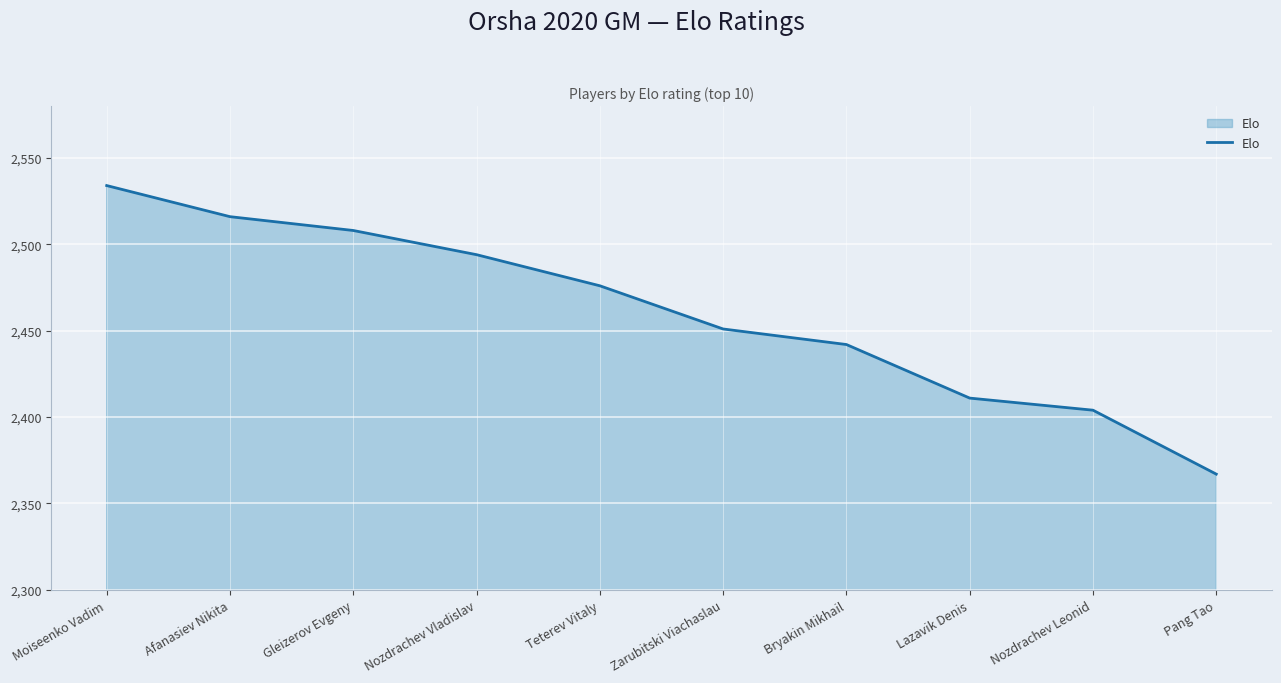

Approximately how many times larger is the value at Lazavik Denis compared to Afanasiev Nikita?

1.0